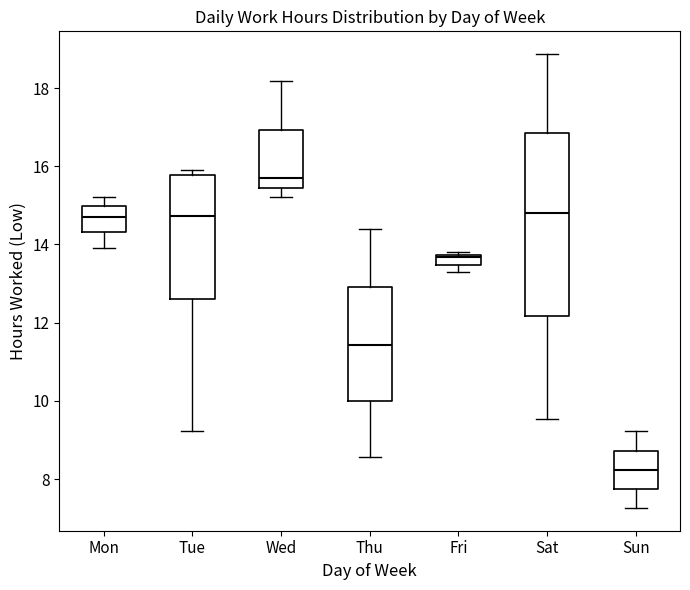

Where is the upper edge of the box for Sat on the y-axis? The values are not printed on the chart, so give them approximately, as read against the axis.

16.8